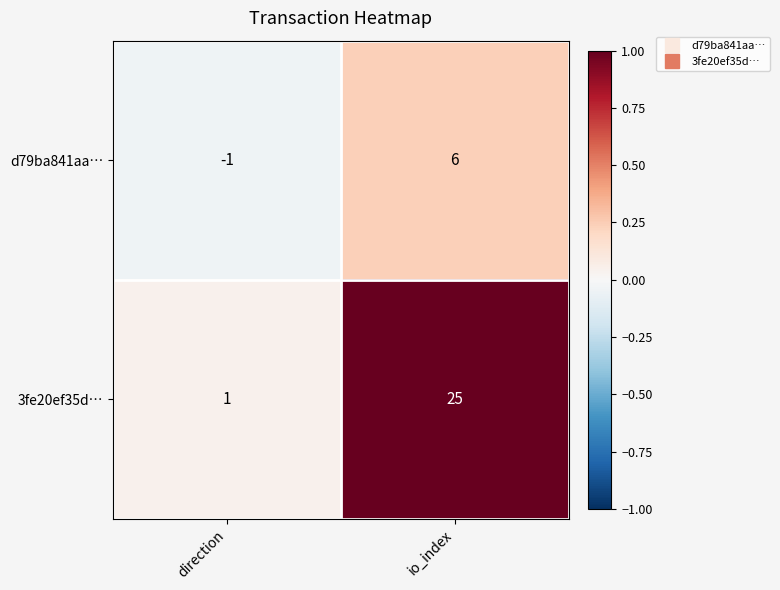

What is the difference between the maximum and minimum values in the 3fe20ef35d… series?

24